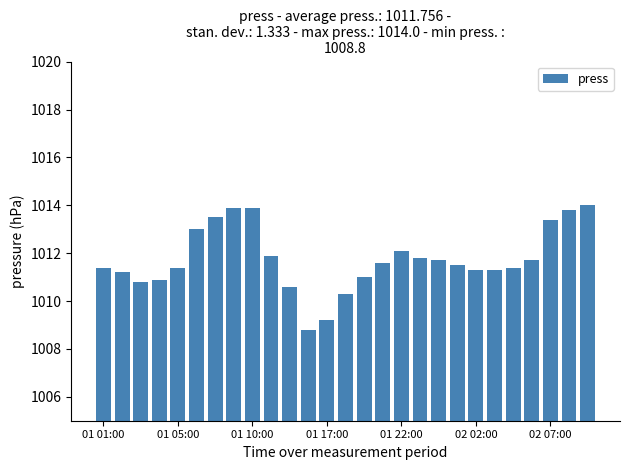

What is the value of the 9th bar from the left?

1013.9